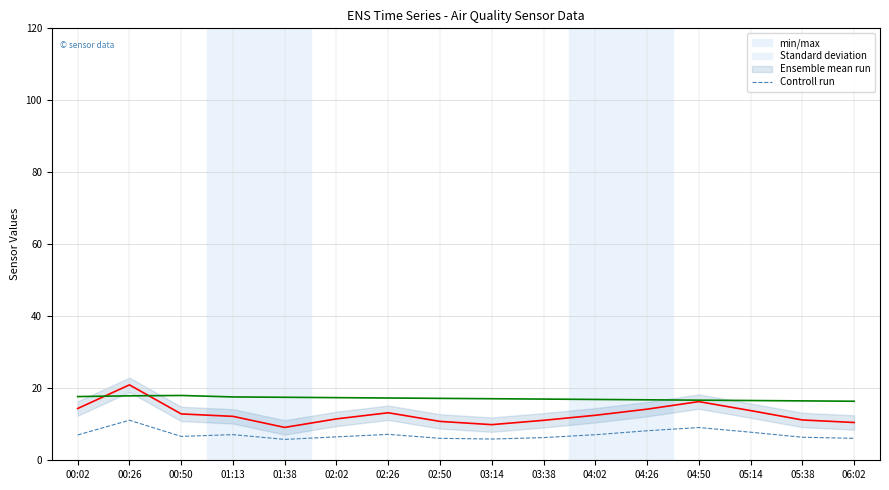

At which label is SDS_P2 Standard deviation closest to 8?

04:26